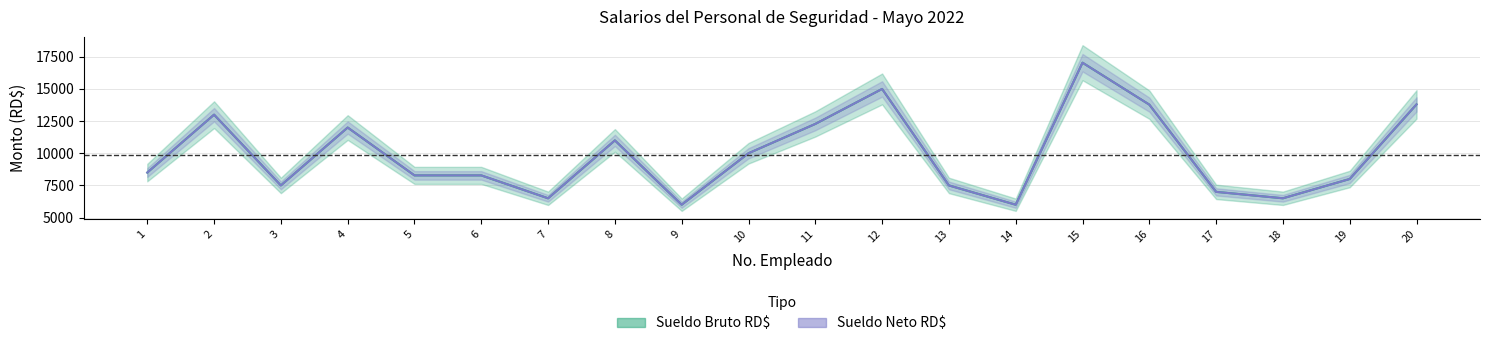

Count the number of data series in this chart.

2